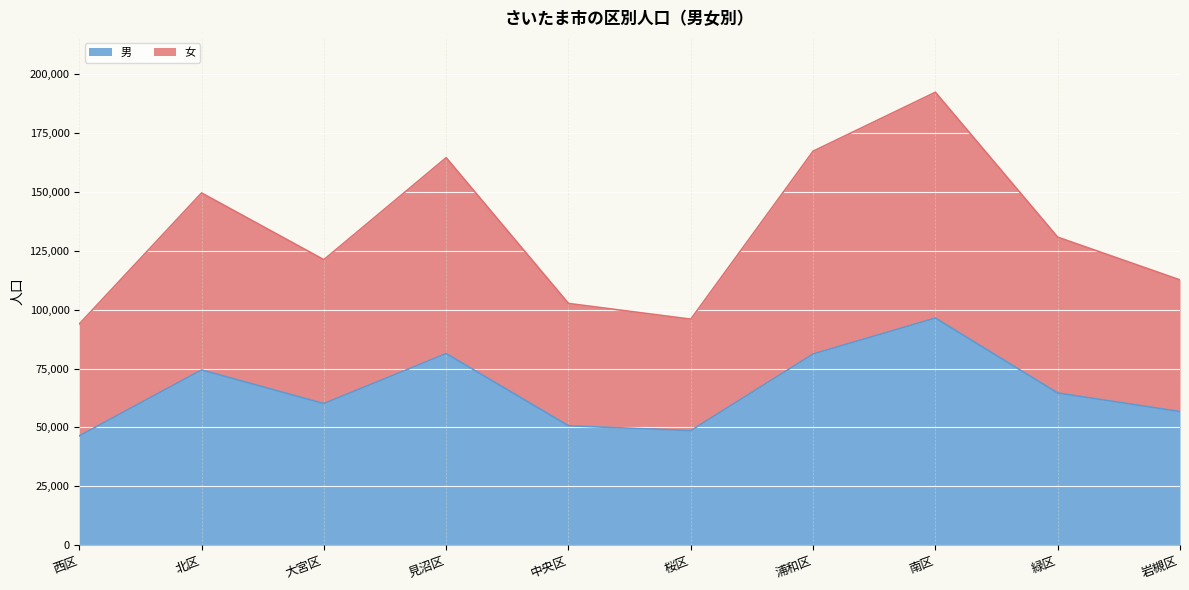

How many interior local peaks does the 男 series have?

3